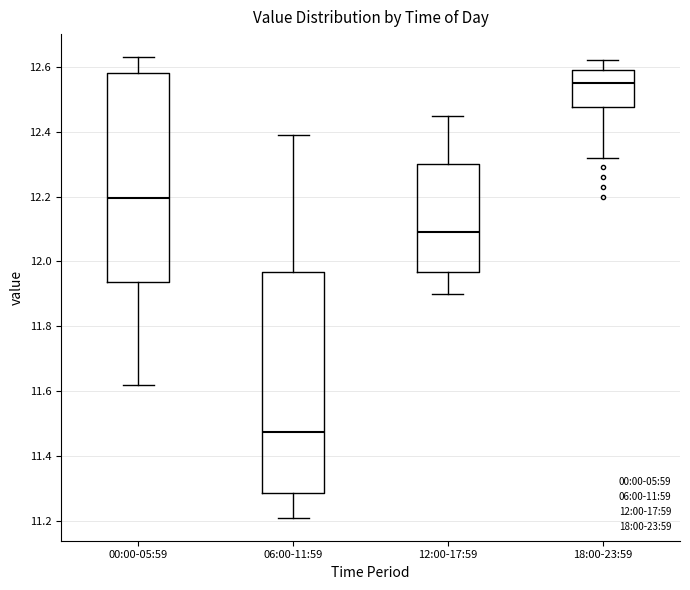

Reading left to right, read every box against the y-axis: the position of its median line, the range the box covers, and the ends of its whiskers. The values are not printed on the chart, so give them approximately, as read against the axis.

00:00-05:59: median 12.20, box 11.94 to 12.58, whiskers 11.62 to 12.64
06:00-11:59: median 11.48, box 11.28 to 11.96, whiskers 11.22 to 12.40
12:00-17:59: median 12.10, box 11.96 to 12.30, whiskers 11.90 to 12.46
18:00-23:59: median 12.56, box 12.48 to 12.60, whiskers 12.32 to 12.62